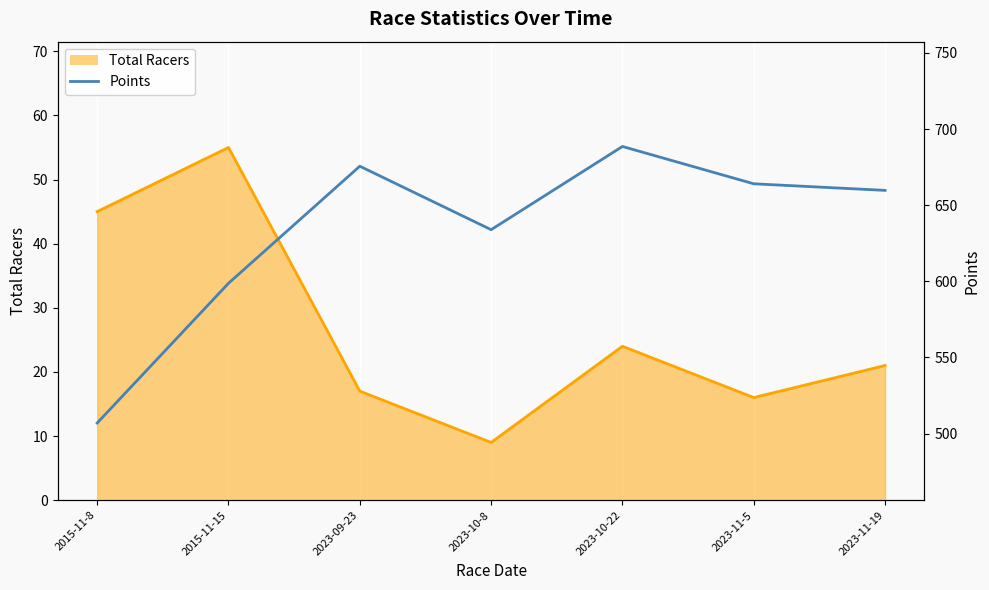

How many values exceed 659?

4